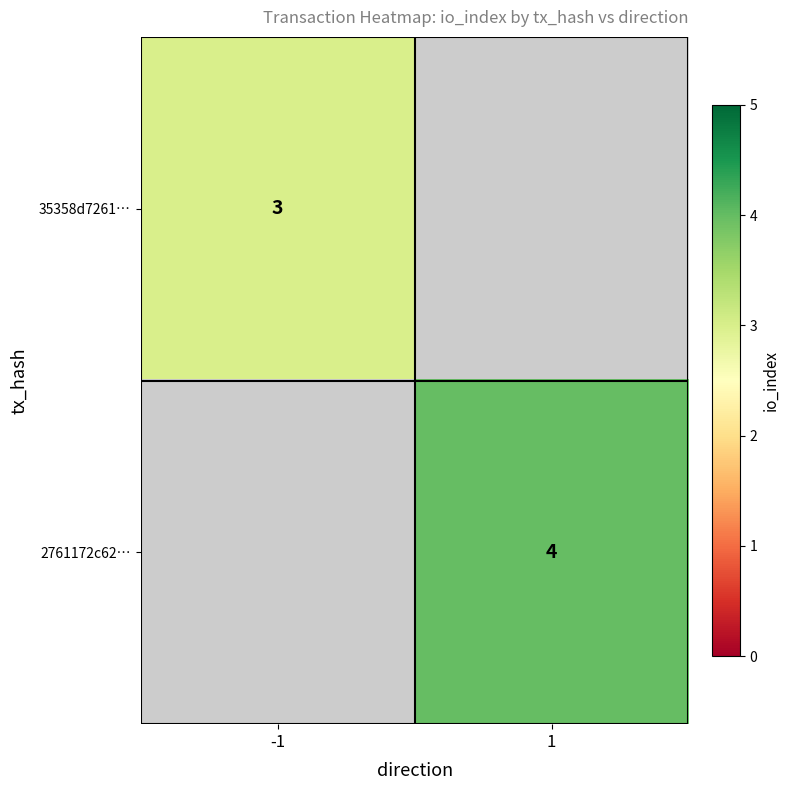

Count the number of categories in the chart.

2